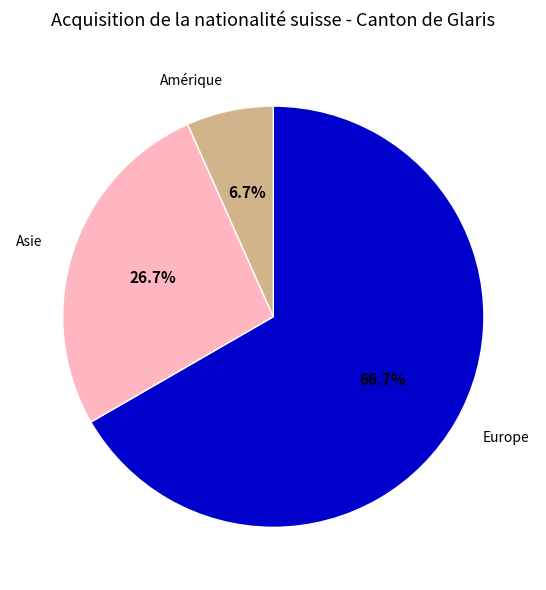

Combined, do Amérique and Asie account for over 50%?

No